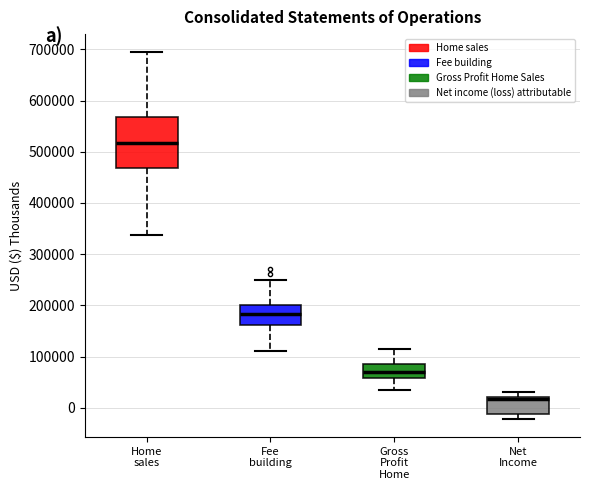

Reading left to right, read every box against the y-axis: the position of its median line, the range the box covers, and the ends of its whiskers. The values are not printed on the chart, so give them approximately, as read against the axis.

Home sales: median 520000, box 470000 to 570000, whiskers 340000 to 690000
Fee building: median 180000, box 160000 to 200000, whiskers 110000 to 250000
Gross Profit Home: median 70000, box 60000 to 90000, whiskers 30000 to 110000
Net Income: median 20000 (just below the box's upper edge), box -10000 to 20000, whiskers -20000 to 30000